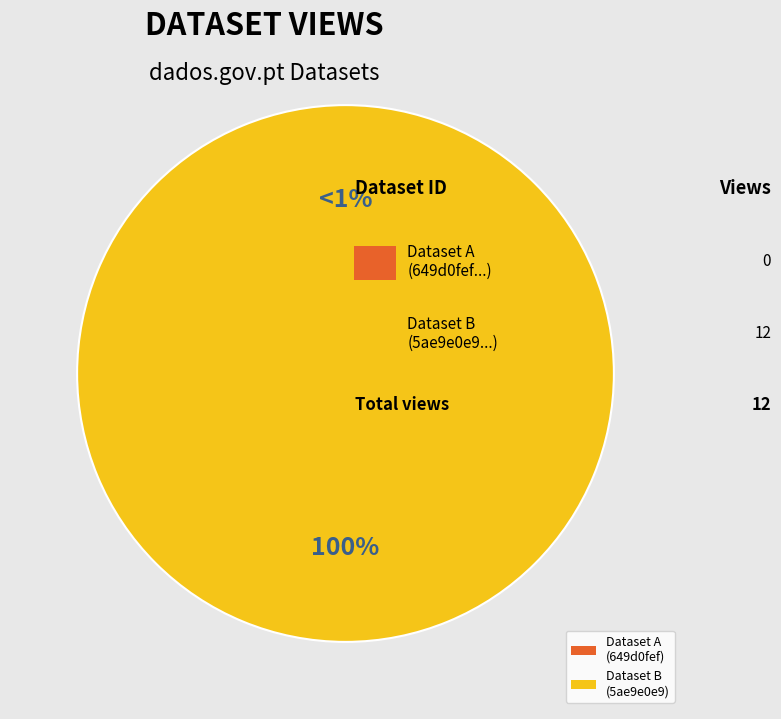

Between 5ae9e0e9c8d8c9146c44ccdf and 649d0fef078190ea9a217703, which is larger?

5ae9e0e9c8d8c9146c44ccdf